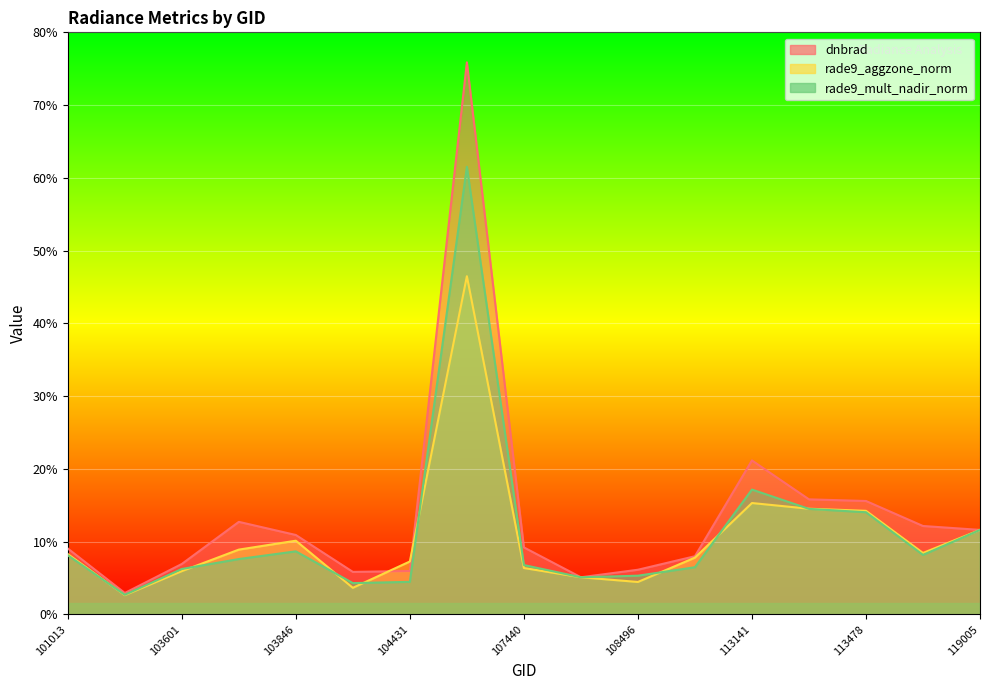

Reading left to right, what are all the values shown in this chart?

dnbrad: 0.9	0.3	0.7	1.3	1.1	0.6	0.6	7.6	0.9	0.5	0.6	0.8	2.1	1.6	1.6	1.2	1.2
rade9_aggzone_norm: 0.8	0.3	0.6	0.9	1.0	0.4	0.7	4.6	0.6	0.5	0.4	0.8	1.5	1.5	1.4	0.8	1.2
rade9_mult_nadir_norm: 0.8	0.3	0.6	0.8	0.9	0.4	0.4	6.2	0.7	0.5	0.5	0.6	1.7	1.5	1.4	0.8	1.2